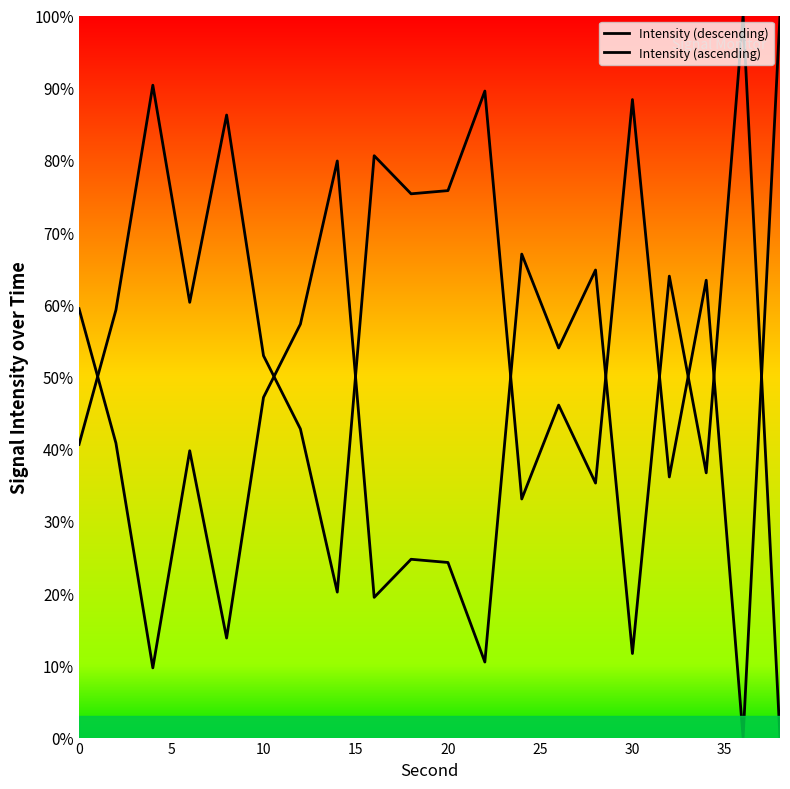

List the labels in order of value, largest first.

36, 14, 24, 28, 32, 0, 12, 26, 10, 2, 6, 34, 18, 20, 16, 8, 30, 22, 4, 38